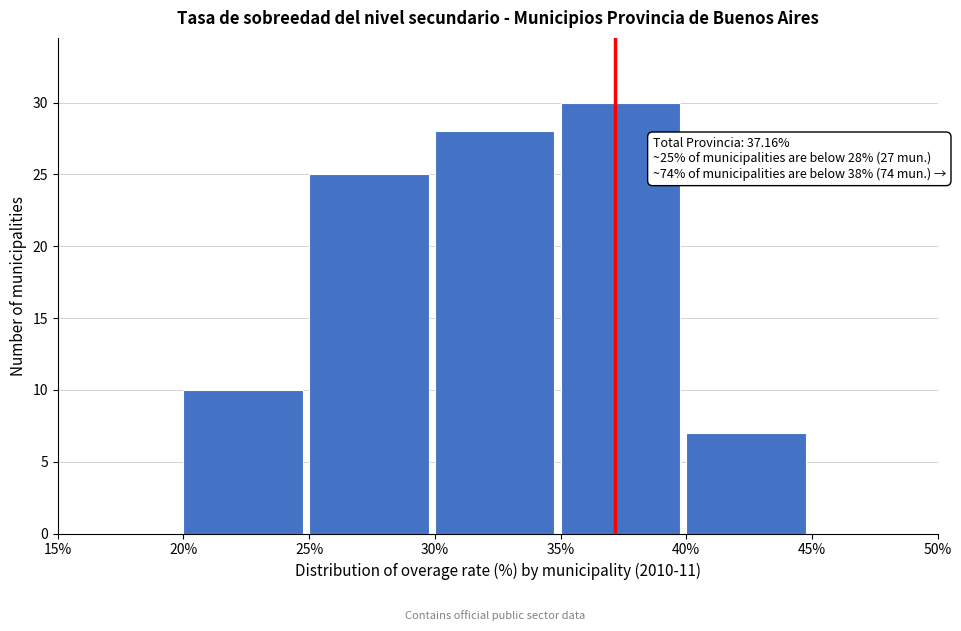

Over which range of the x-axis is the bar tallest?

35% to 40%